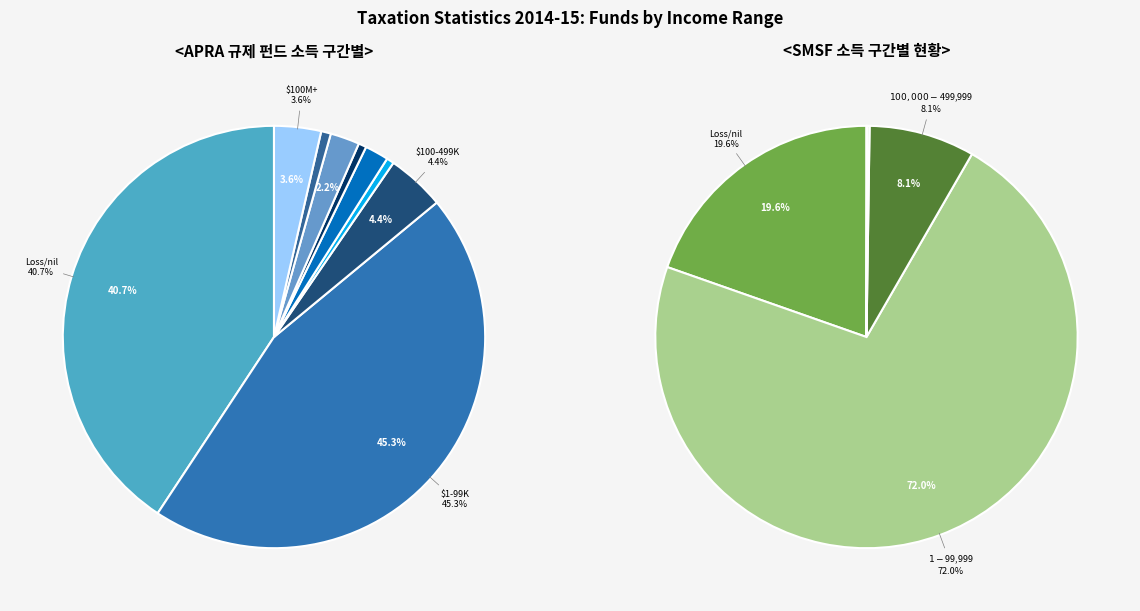

What portion of the pie excludes values_smsf?

54.7%